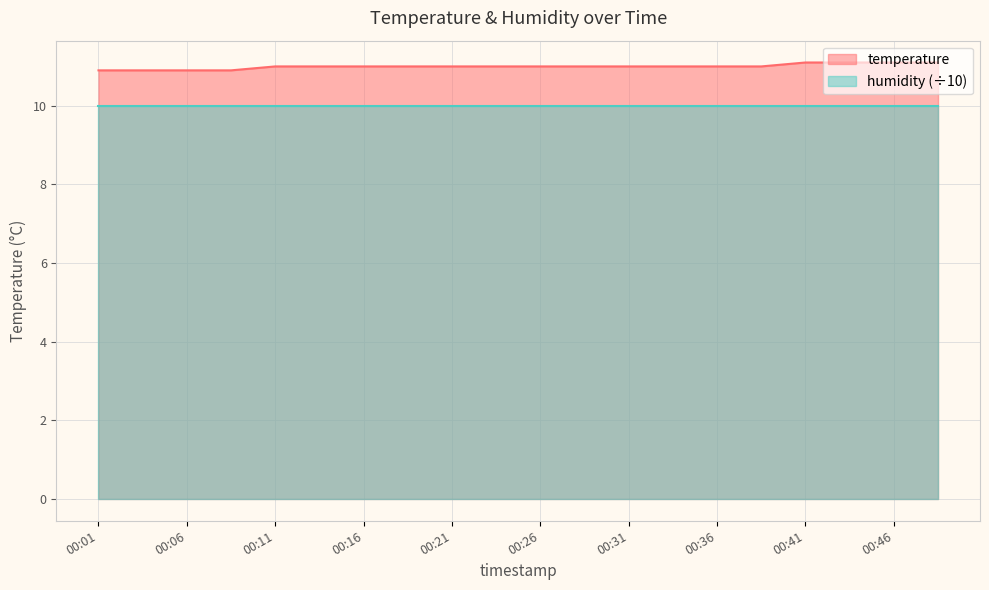

Rank the categories by value from lowest to highest.

00:01, 00:03, 00:06, 00:08, 00:11, 00:13, 00:16, 00:18, 00:21, 00:23, 00:26, 00:28, 00:31, 00:33, 00:36, 00:38, 00:41, 00:43, 00:46, 00:48